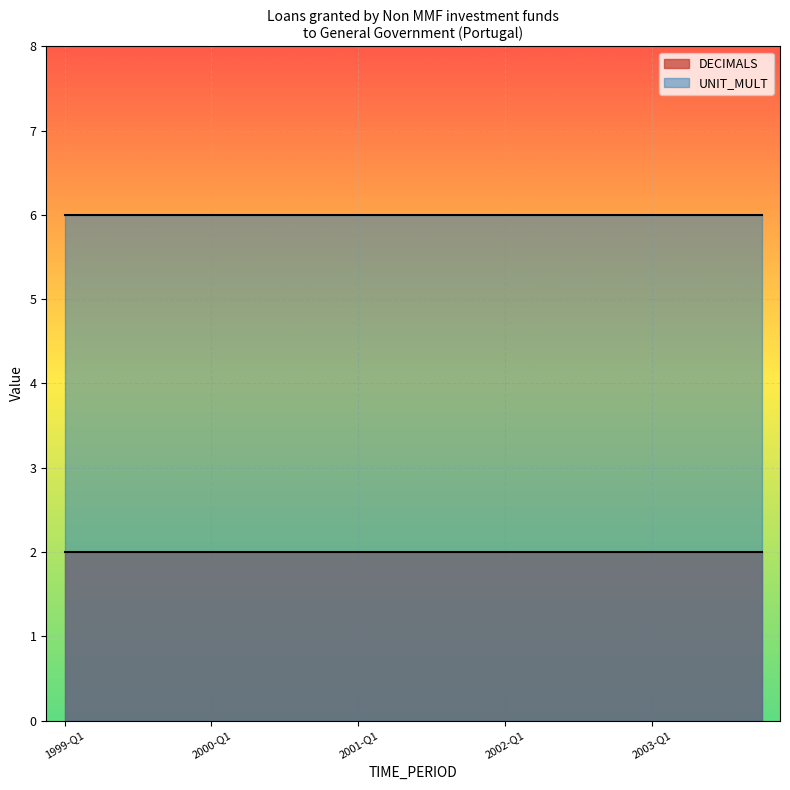

What is the label of the 8th point from the left?

2000-Q4